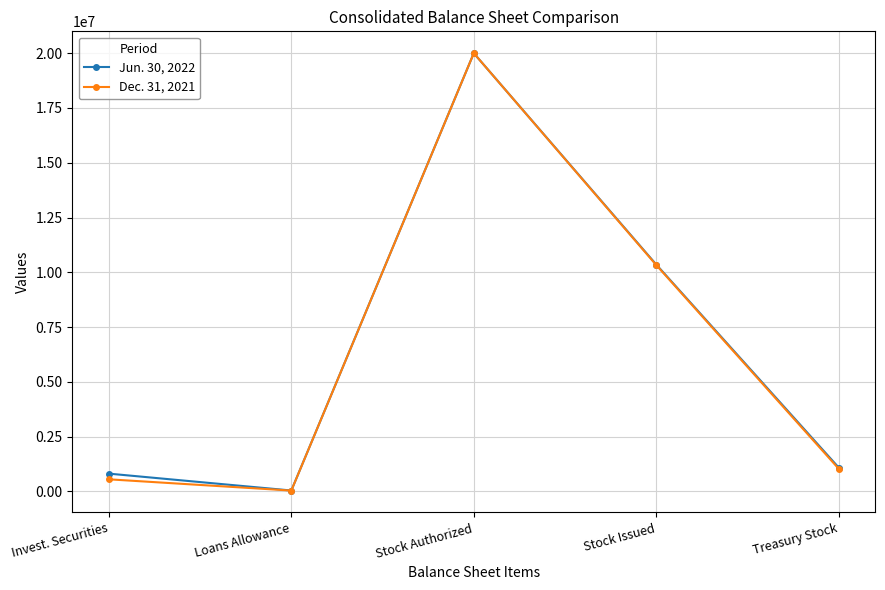

Rank the categories by Dec. 31, 2021 value from lowest to highest.

Loans Allowance, Invest. Securities, Treasury Stock, Stock Issued, Stock Authorized